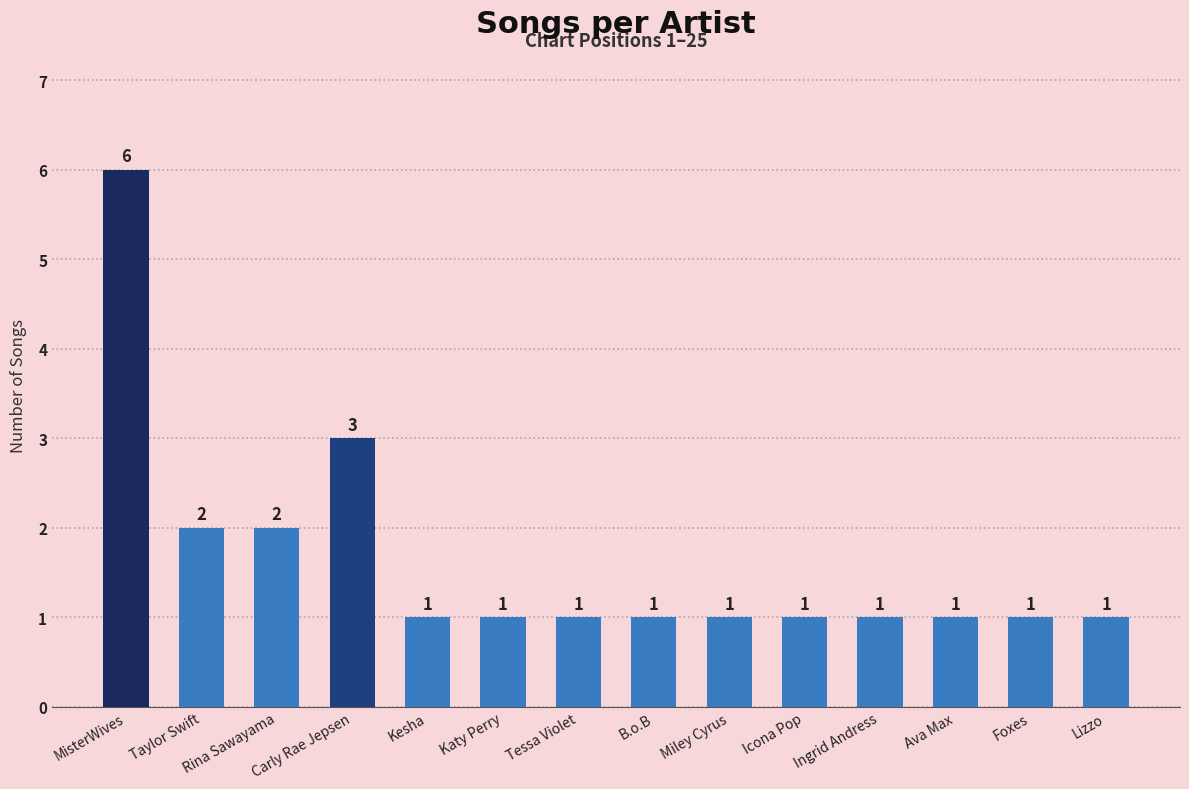

Approximately how many times larger is the value at Tessa Violet compared to Taylor Swift?

0.5